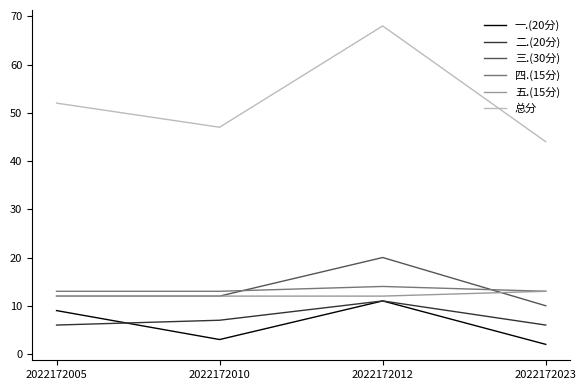

Reading left to right, what are all the values shown in this chart?

一.(20分): 9	3	11	2
二.(20分): 6	7	11	6
三.(30分): 12	12	20	10
四.(15分): 13	13	14	13
五.(15分): 12	12	12	13
总分: 52	47	68	44